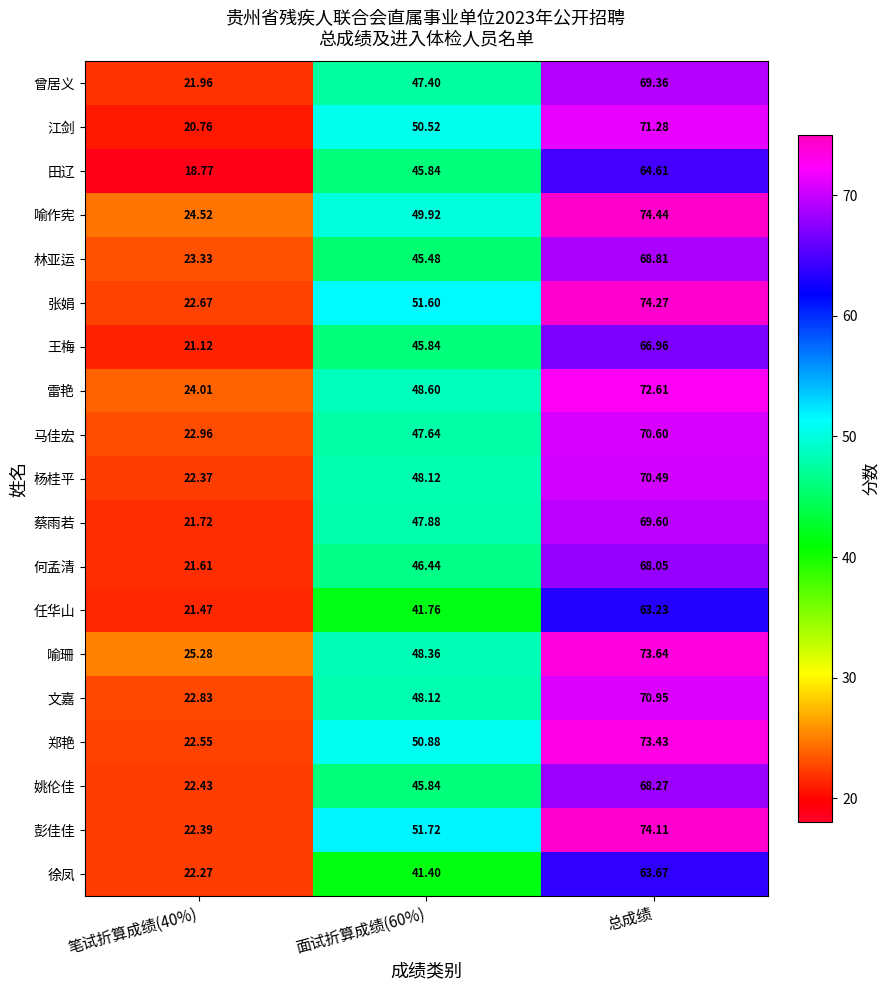

Which series changed the most between 面试折算成绩(60%) and 总成绩?

喻珊